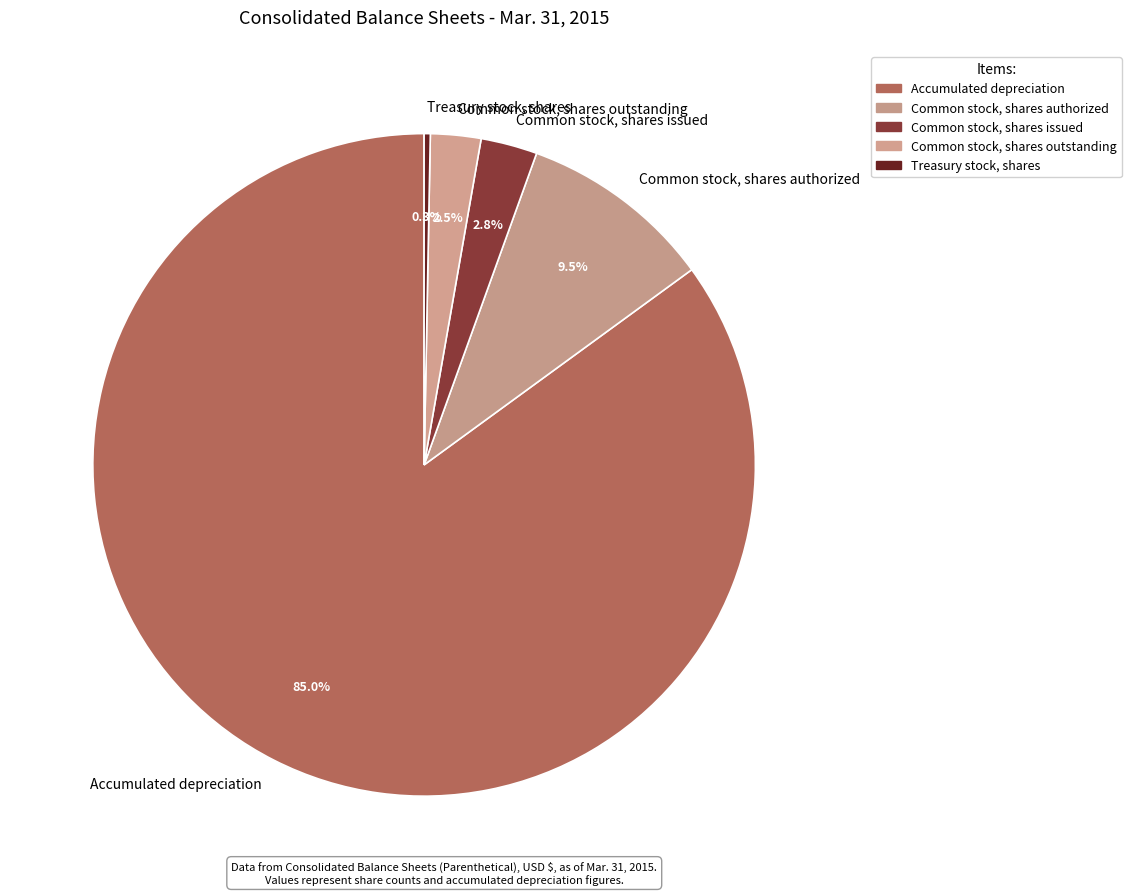

Which slice is the largest?

Accumulated depreciation